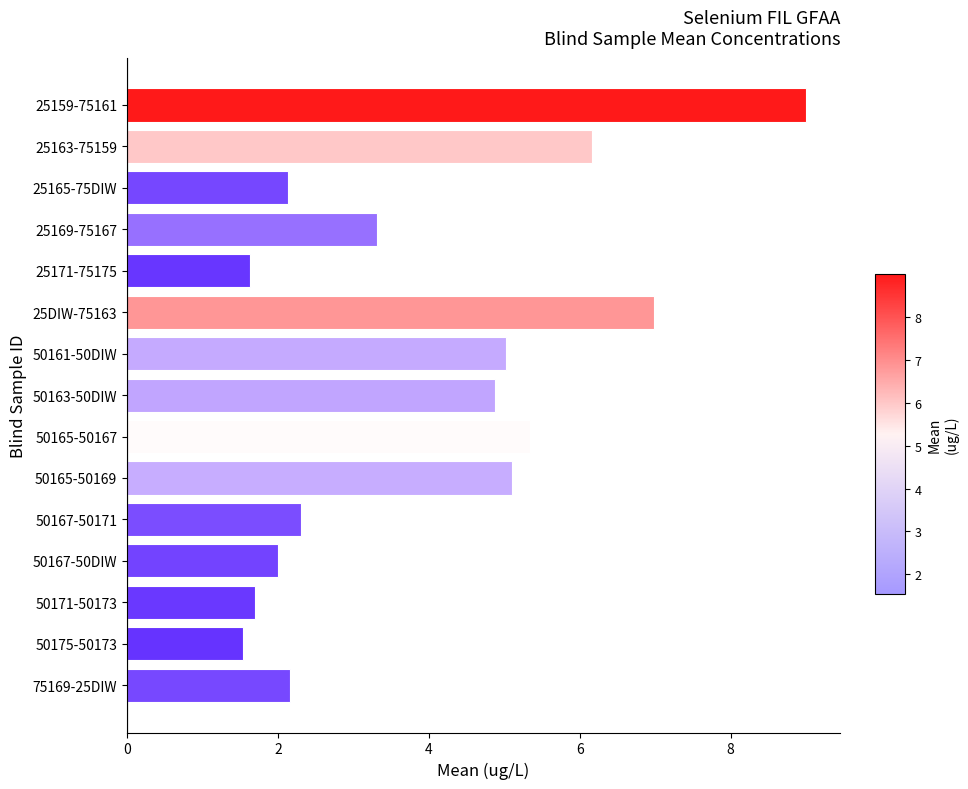

What is the sum of all values?

59.3